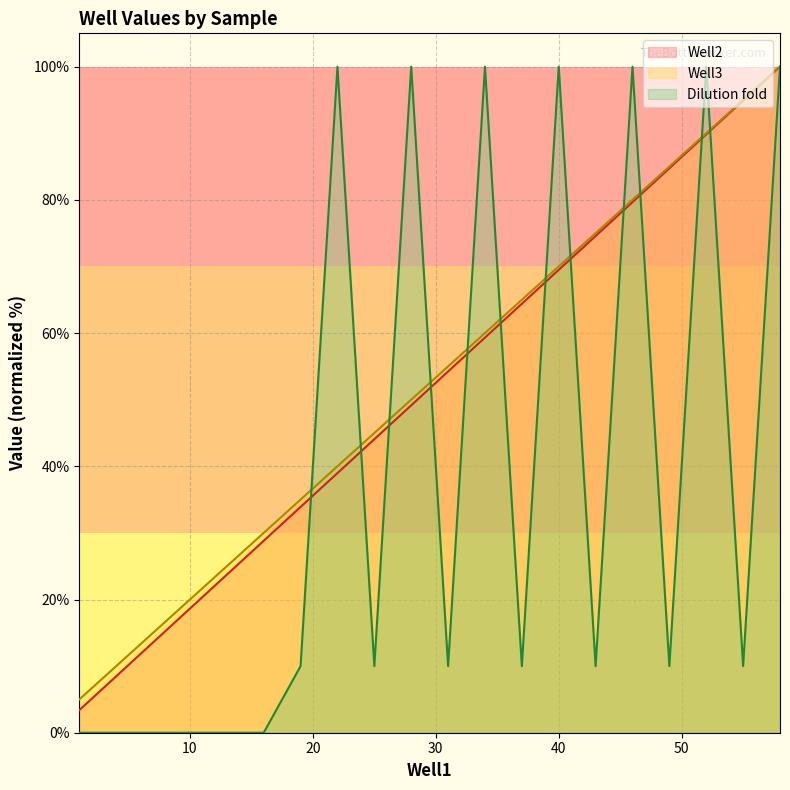

Which has a higher value, 22 or 10?

22